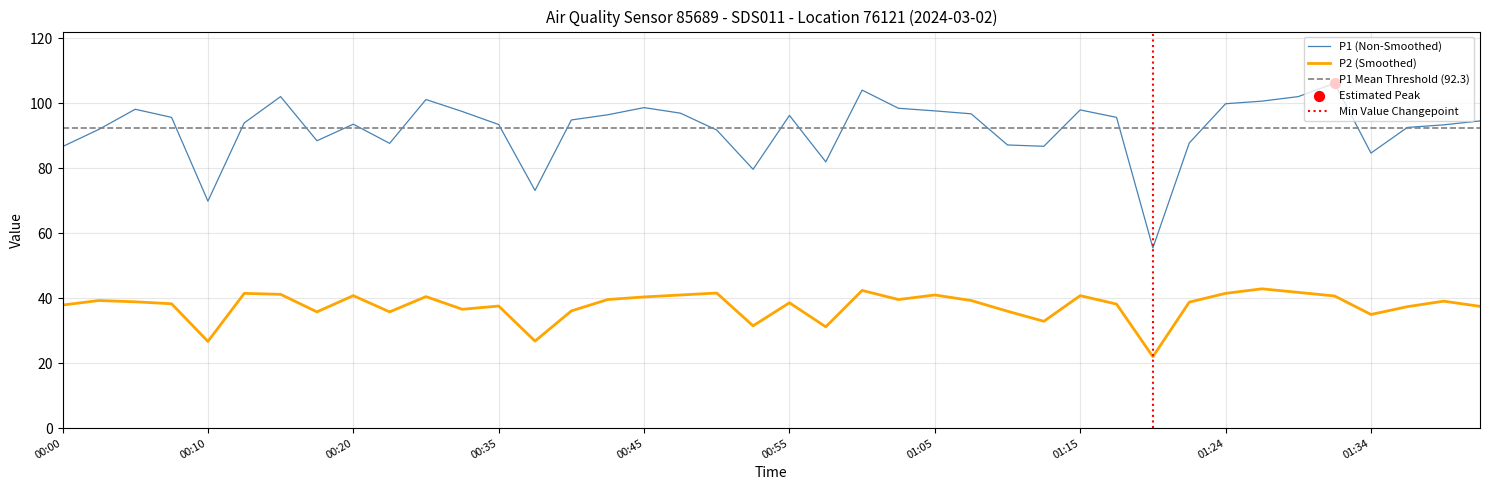

Is the value of P1 at 01:27 greater than the value of P2 at 01:15?

Yes